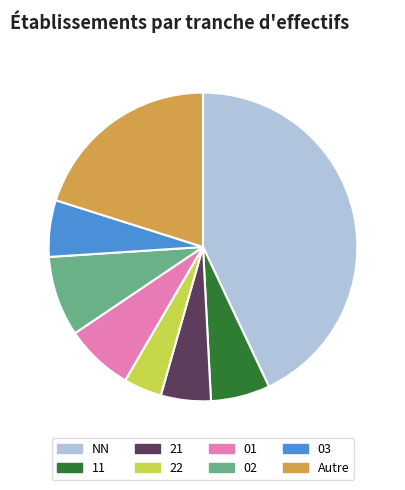

The 03 slice represents 1% of the pie. True or false?

False